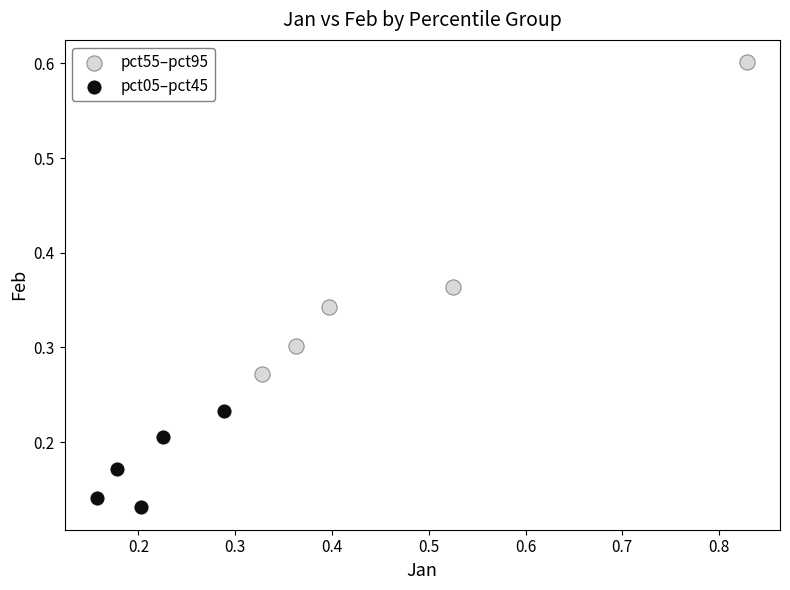

Which series reaches the maximum Y coordinate?

pct55–pct95